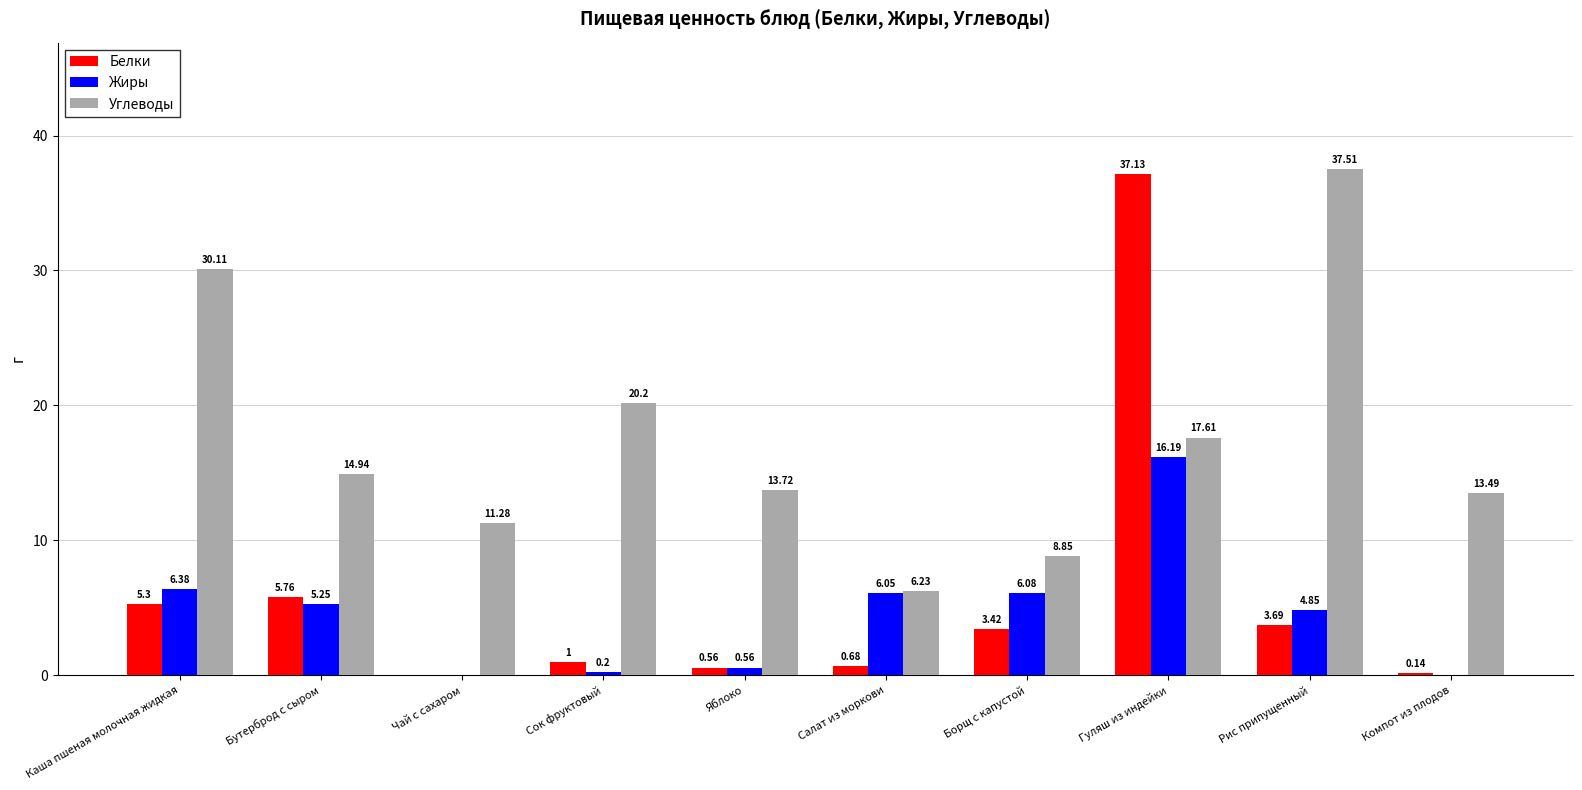

What is the total value across all series at Салат из моркови?

13.0